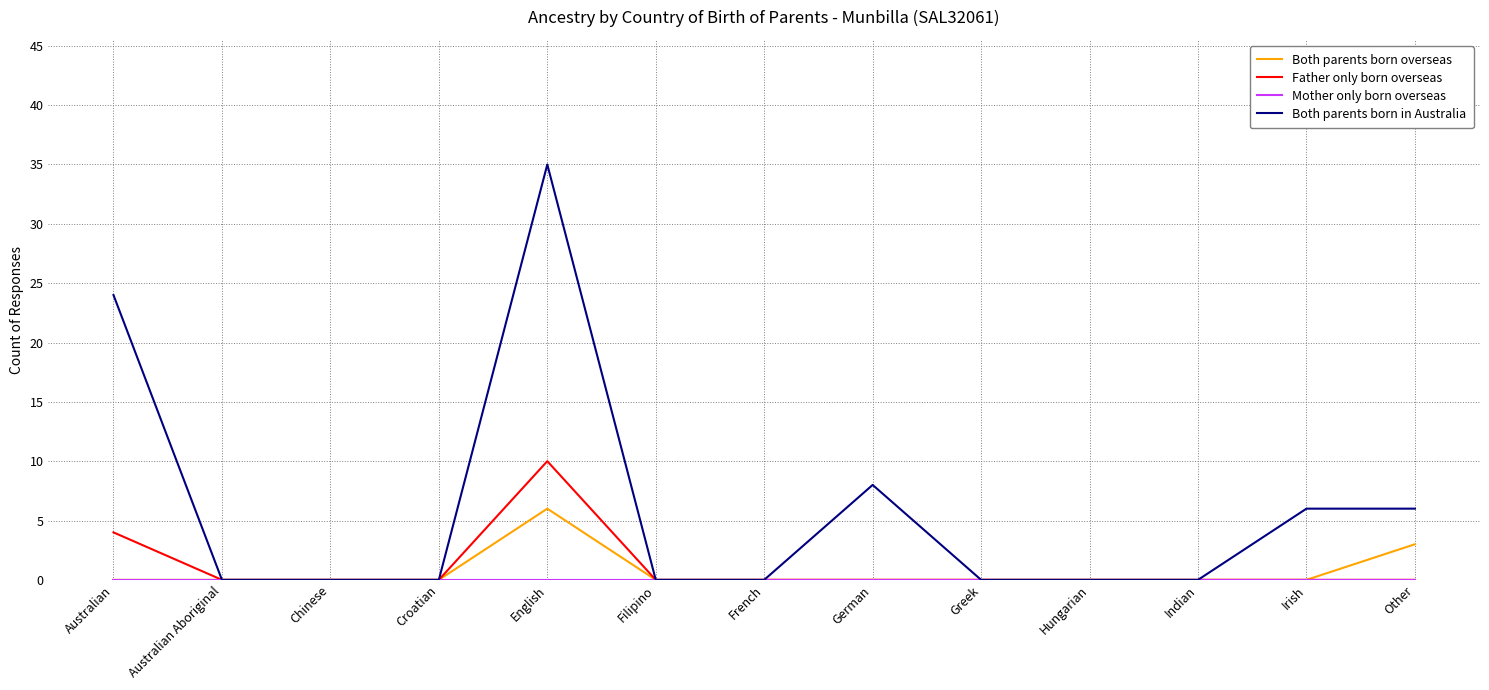

The Both parents born in Australia series shows 0 at Filipino. True or false?

True